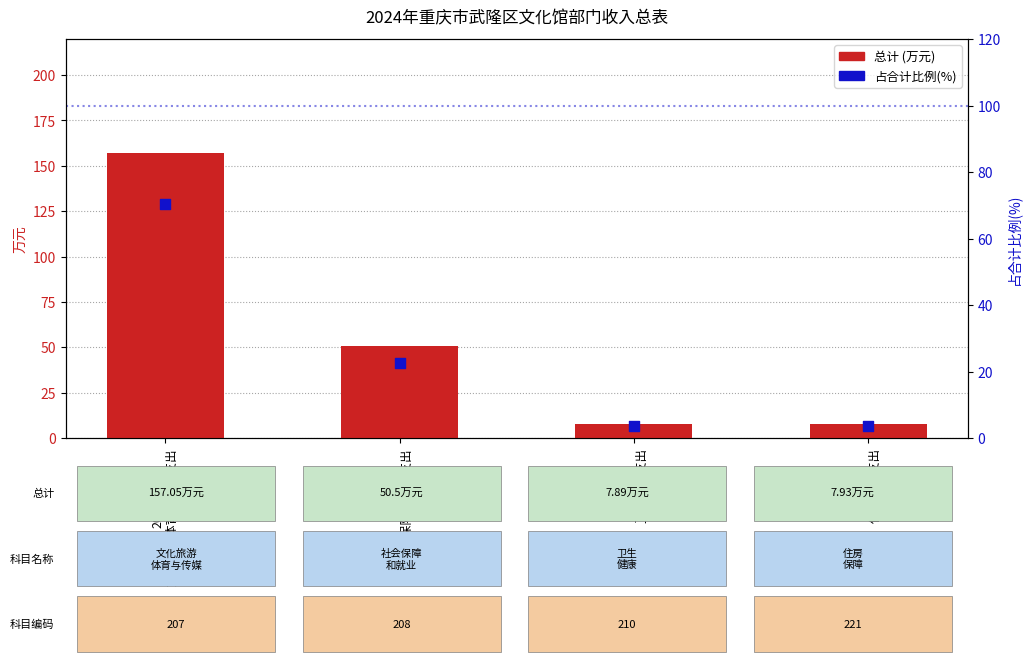

At how many categories does at least one series exceed 49?

2